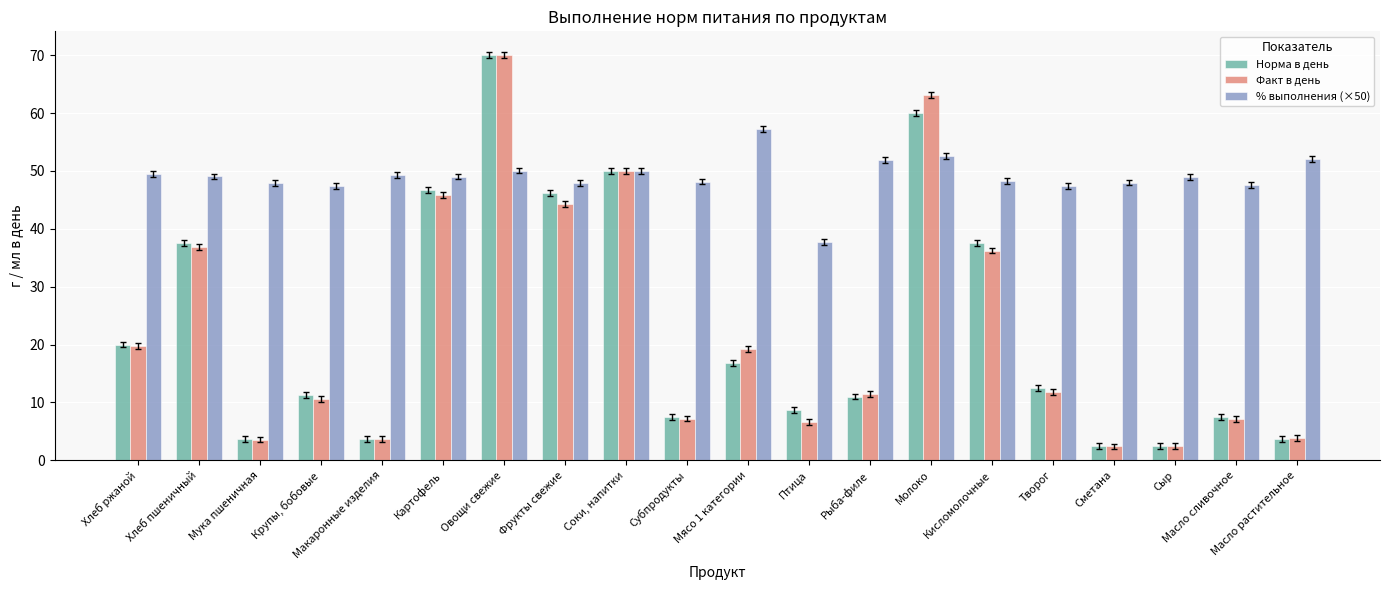

What is the difference between the second highest and minimum values in the % выполнения (×50) series?

14.8